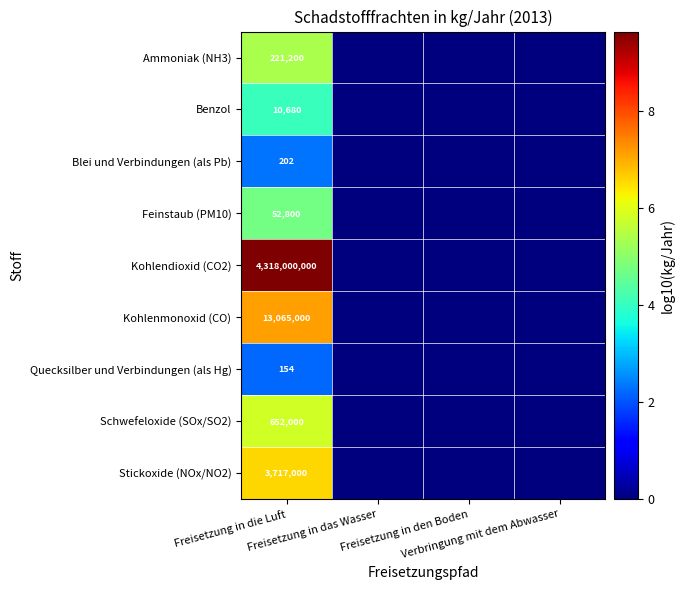

What is the difference between the highest and lowest values at Freisetzung in die Luft?

7.4